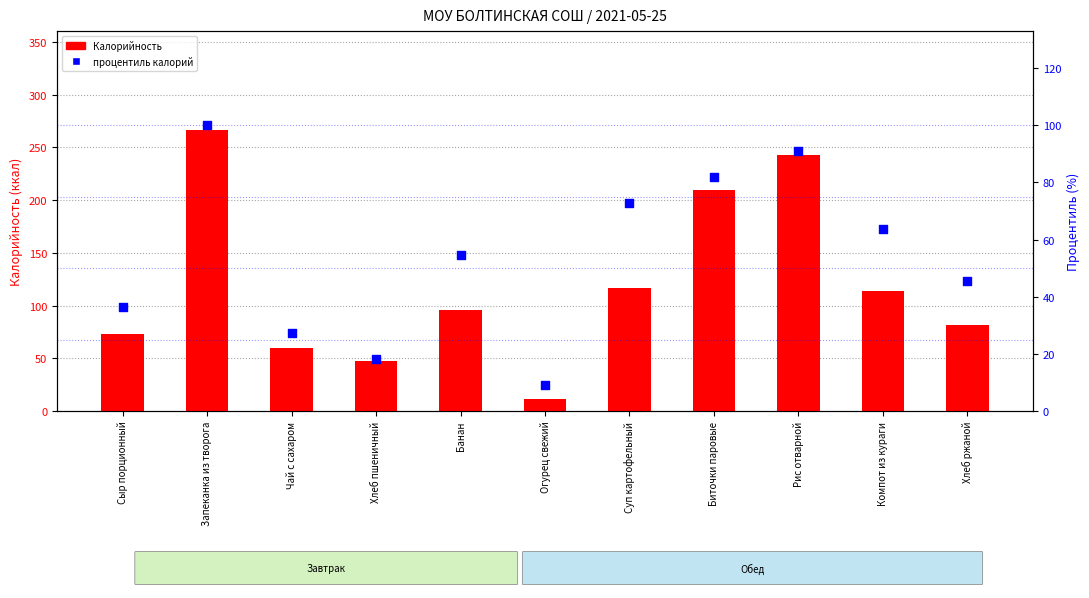

Which series has the largest total across all categories?

Калорийность